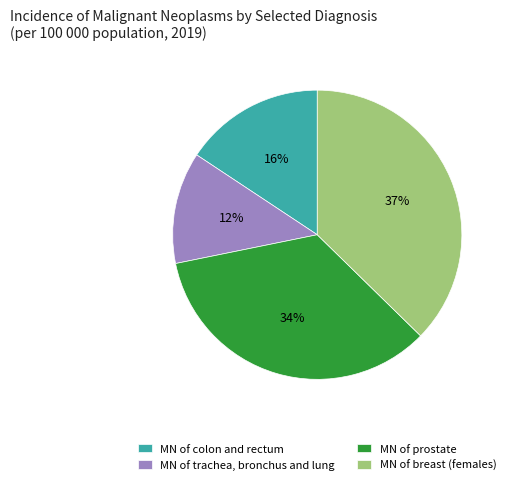

Is the sum of MN of trachea, bronchus and lung and MN of prostate greater than half?

No